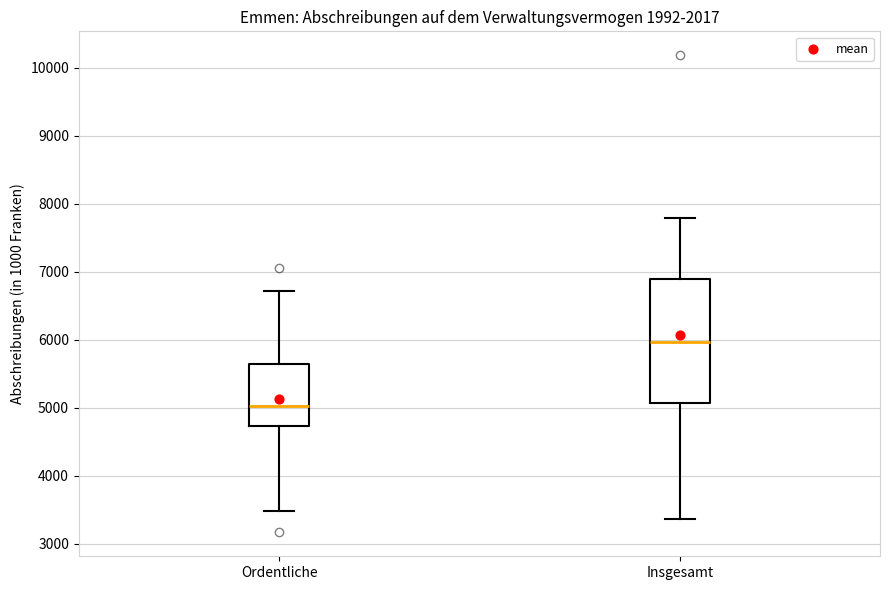

Comparing the boxes themselves (not the whiskers), which one is the tallest?

Insgesamt